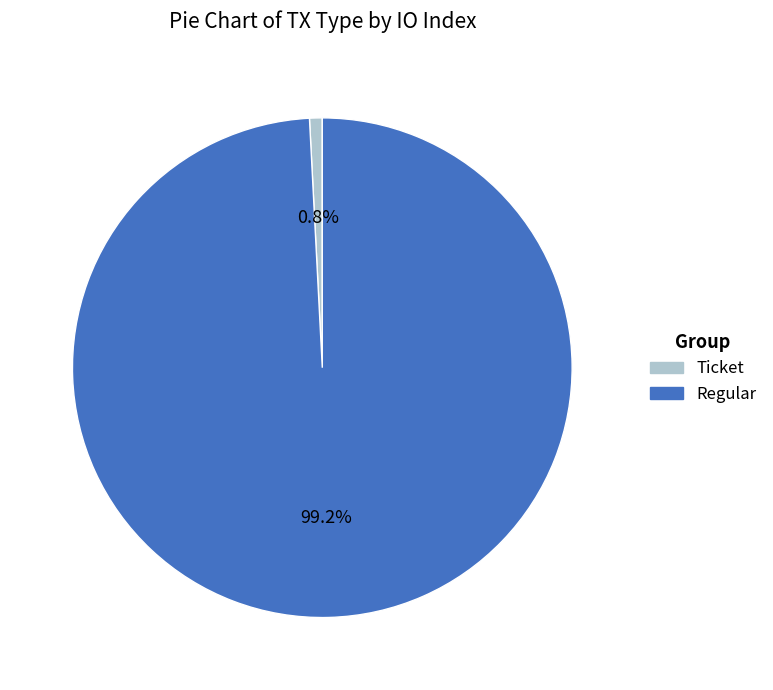

To the nearest percent, what is the average slice percentage?

50%